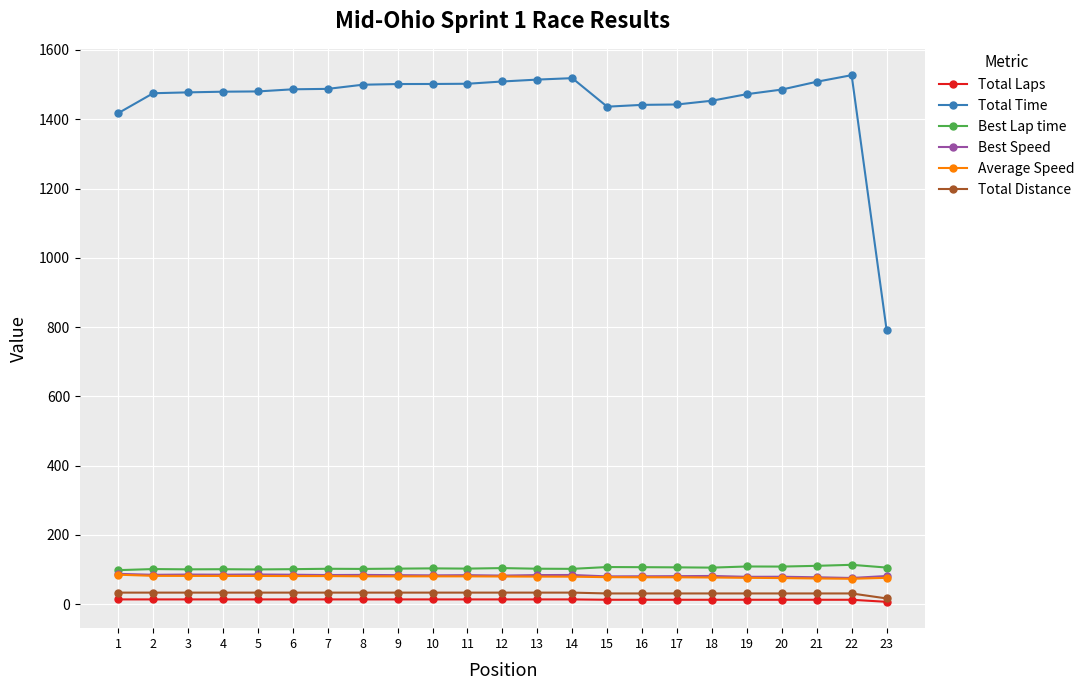

What is the highest value of the Total Distance series?

33.6